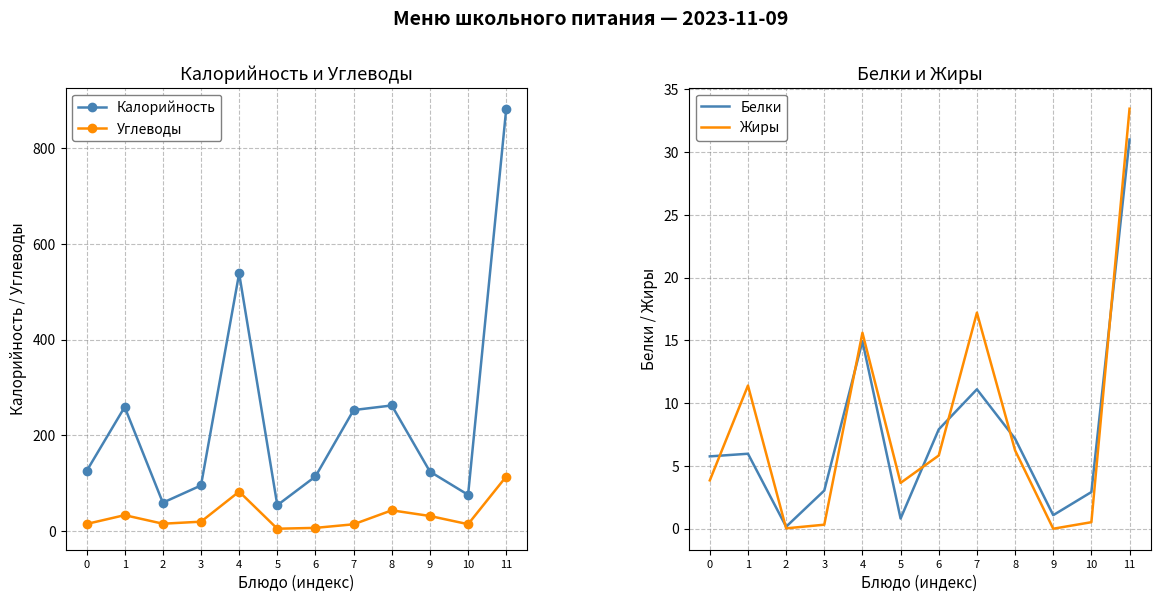

Where is the first local maximum for Углеводы?

1